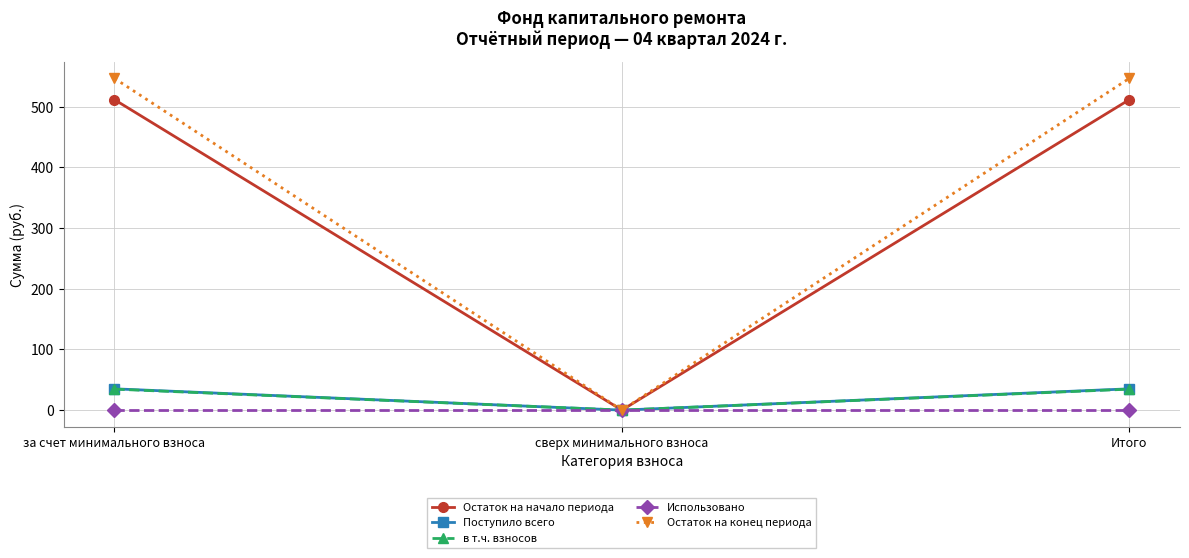

Is the value of Остаток на начало периода at Итого greater than the value of Поступило всего at Итого?

Yes